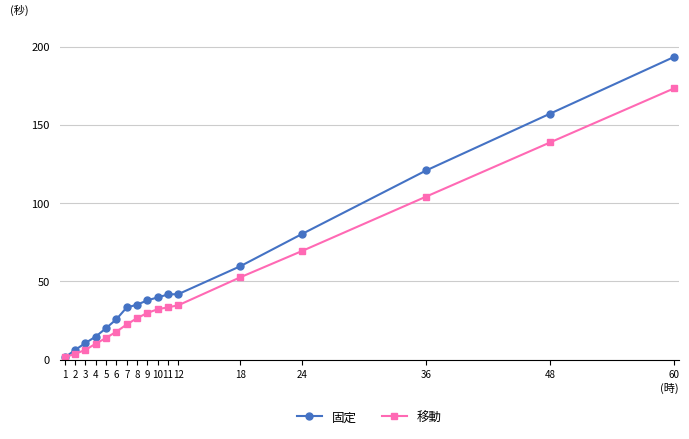

What is the difference between the 固定 values at 6 and 48?

131.5